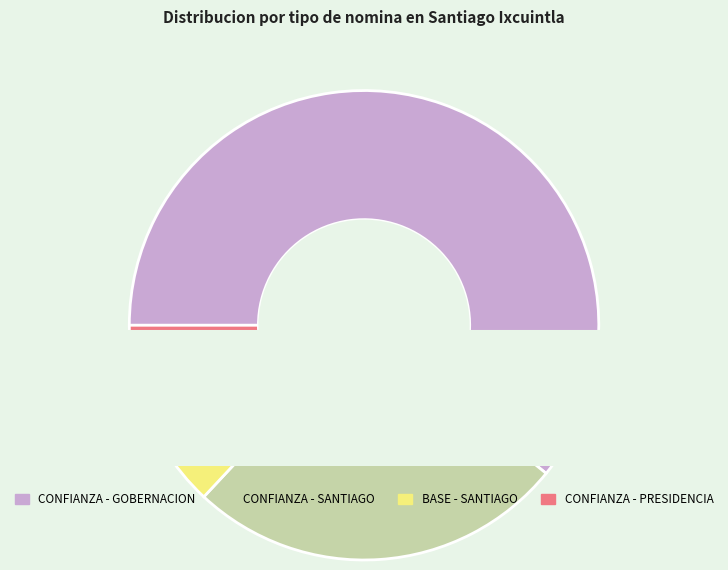

Approximately how many times larger is the value at BASE - SANTIAGO compared to CONFIANZA - SANTIAGO?

0.3